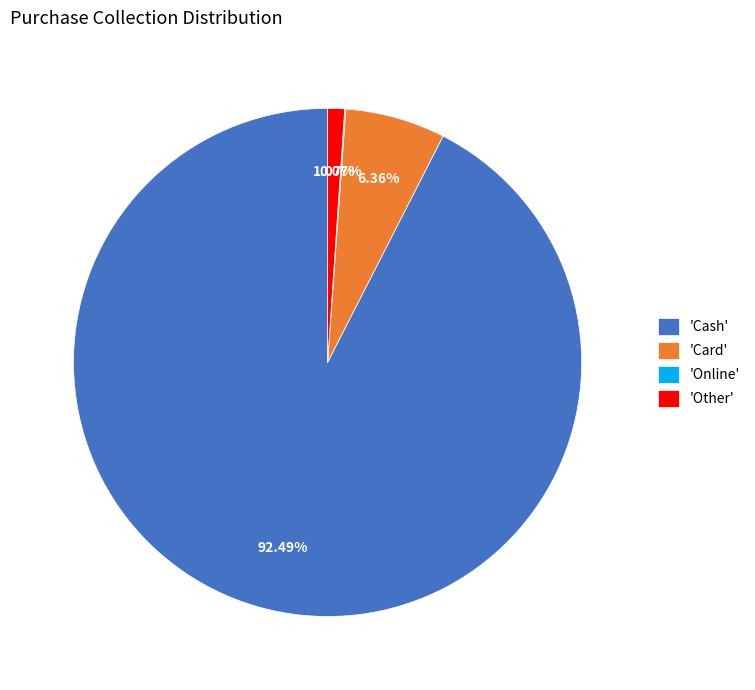

What is the largest slice in the pie chart?

'Cash'